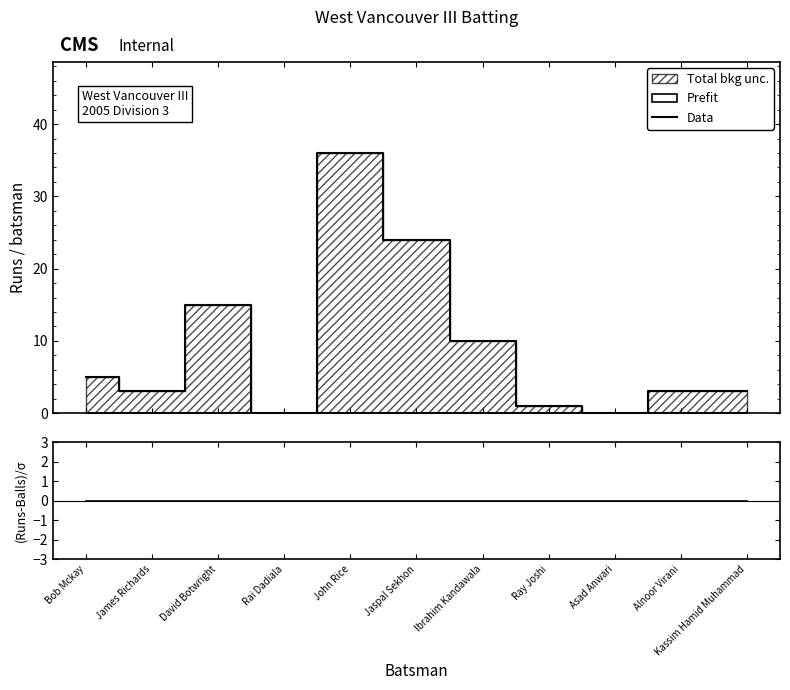

What is the spread (max minus min) of values at Bob Mckay?

5